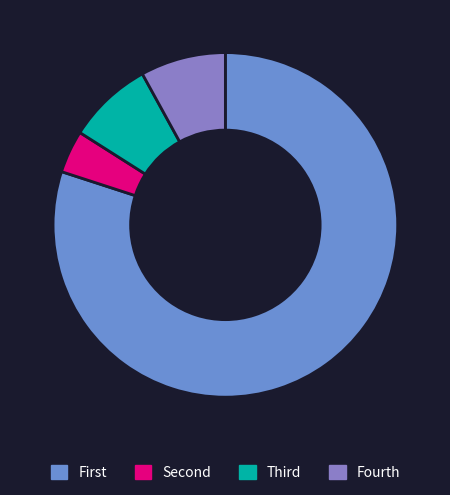

How many segments does this pie chart have?

4